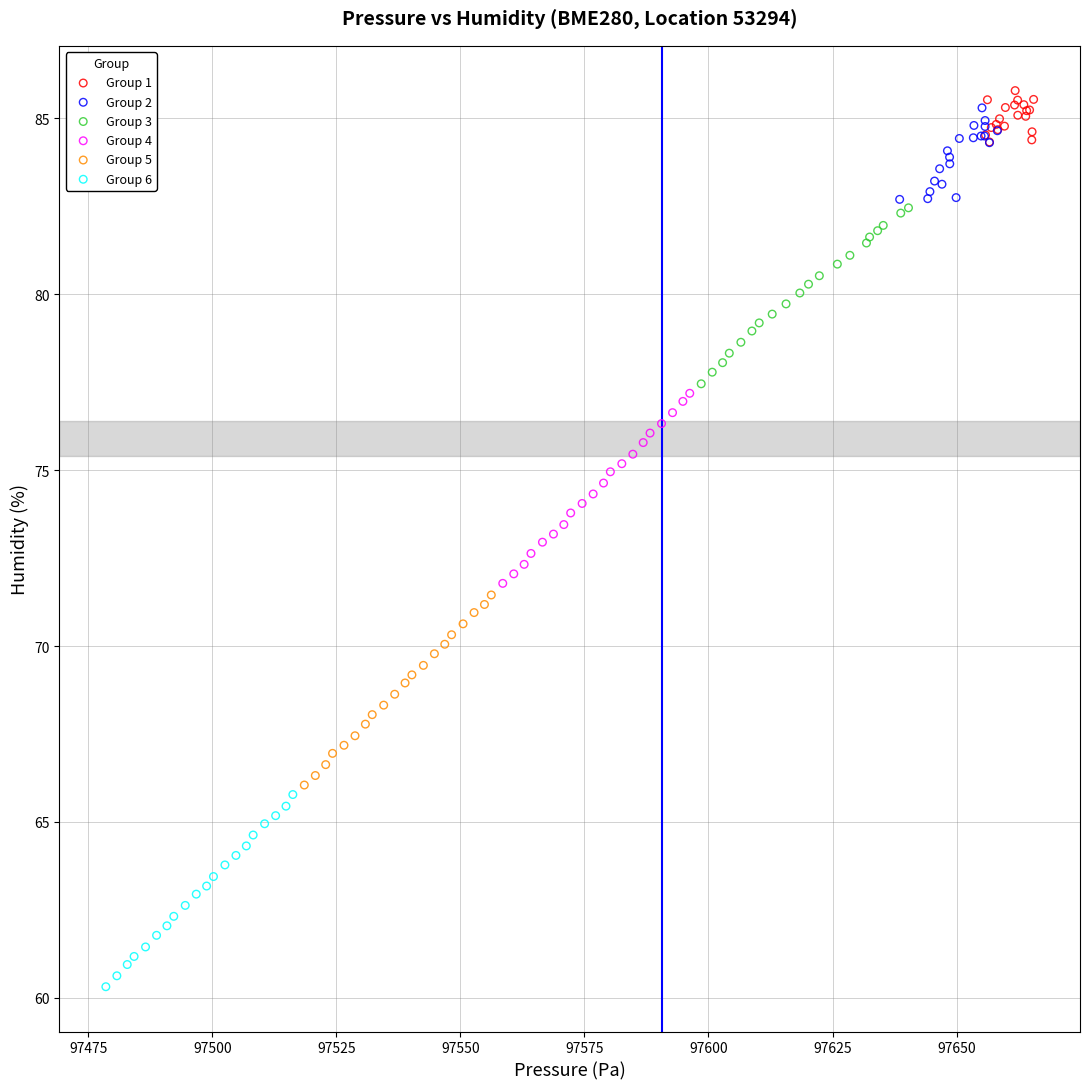

Which series contains the lowest Y value?

Group 6